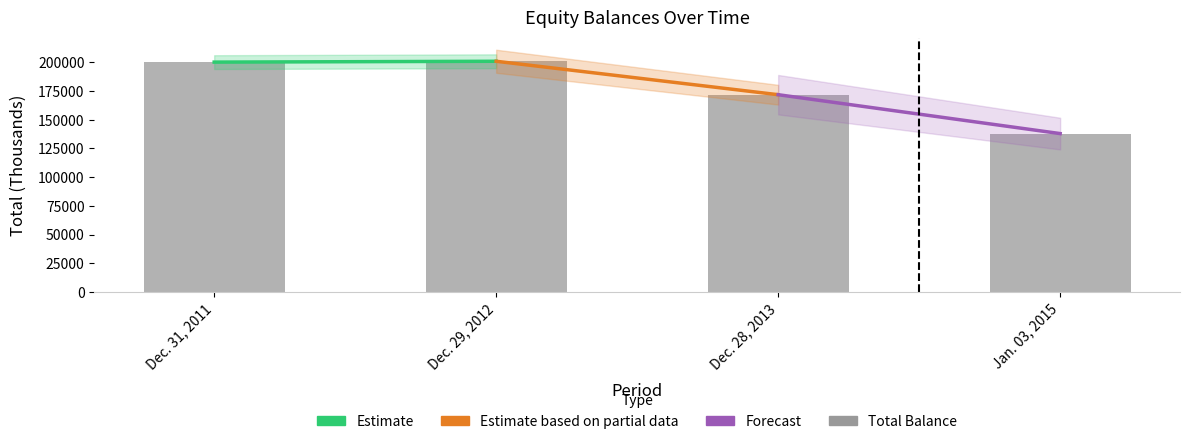

What is the difference between the second highest and minimum values?

62247